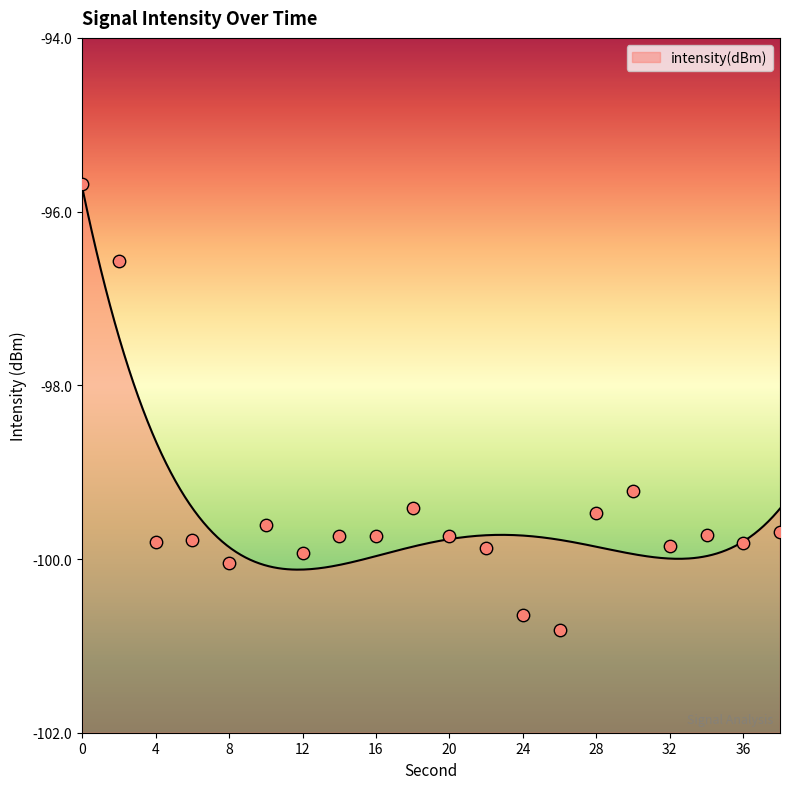

What is the change in value from 4 to 14?

+0.1